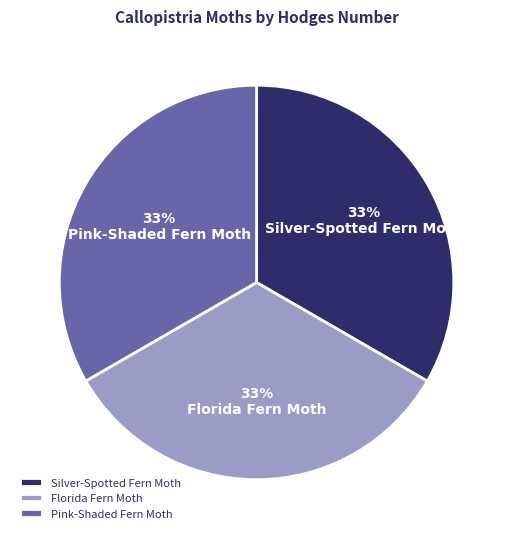

What percentage is the Silver-Spotted Fern Moth slice, to the nearest percent?

33%